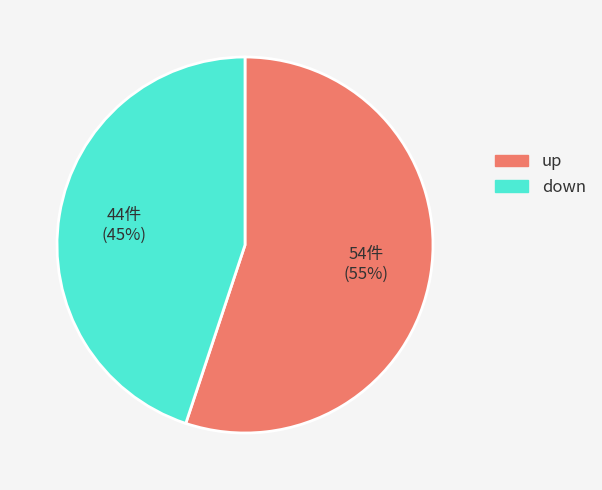

True or false: 44件 (45%) accounts for 40% of the total.

False